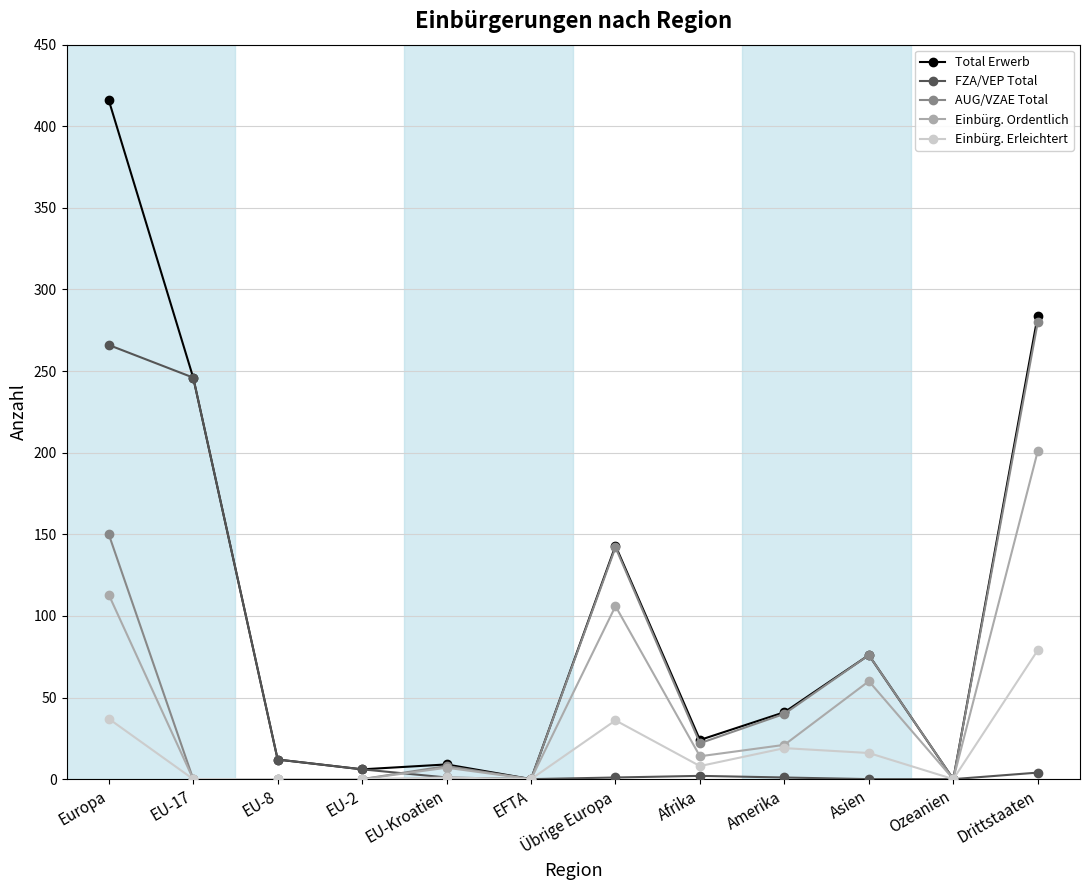

Is it true that FZA/VEP Total equals 246 at EU-17?

True